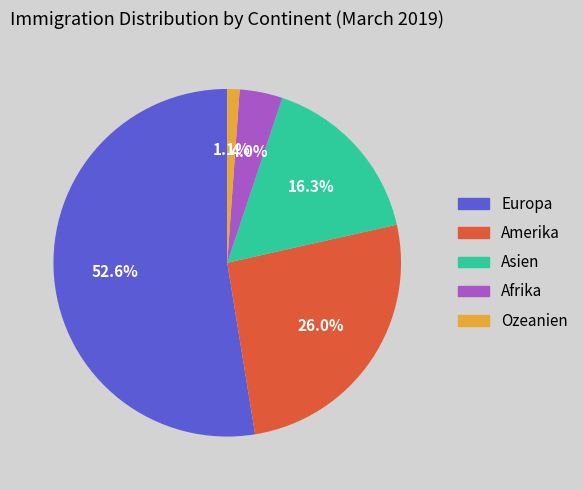

The Afrika slice represents 12% of the pie. True or false?

False